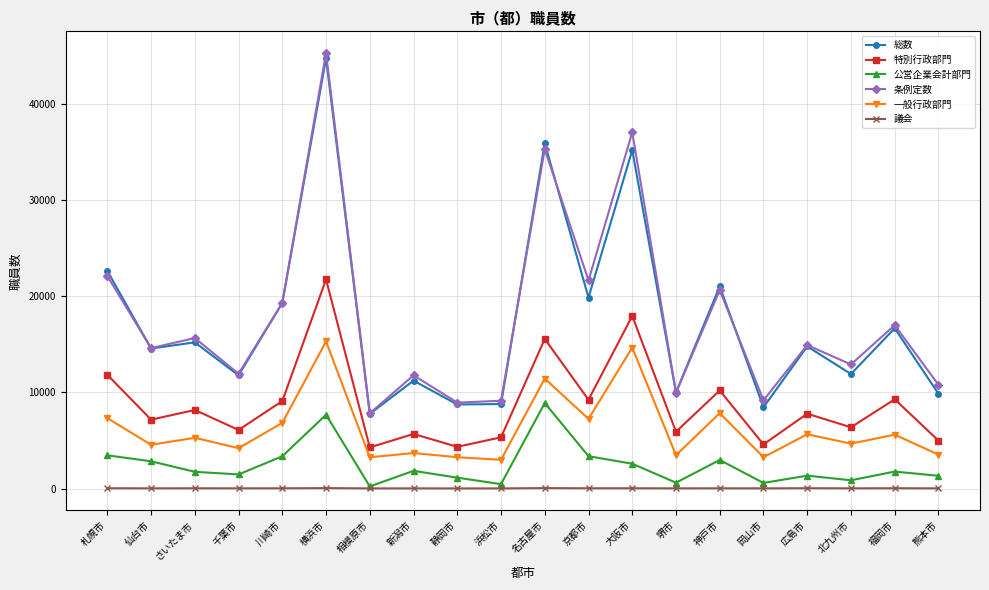

What is the value of the 公営企業会計部門 point at the 18th from the left?

866